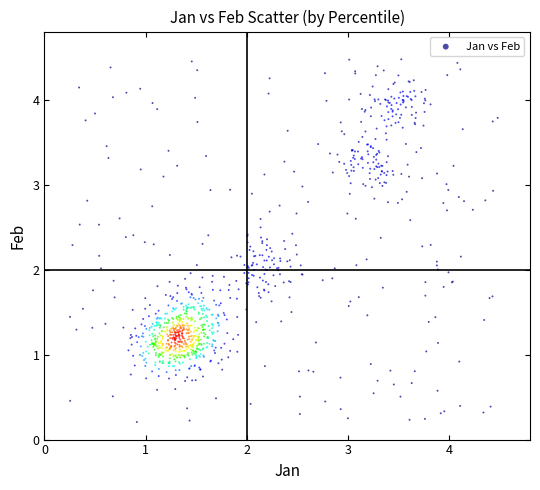

What is the range of Y values (max minus min)?

4.3